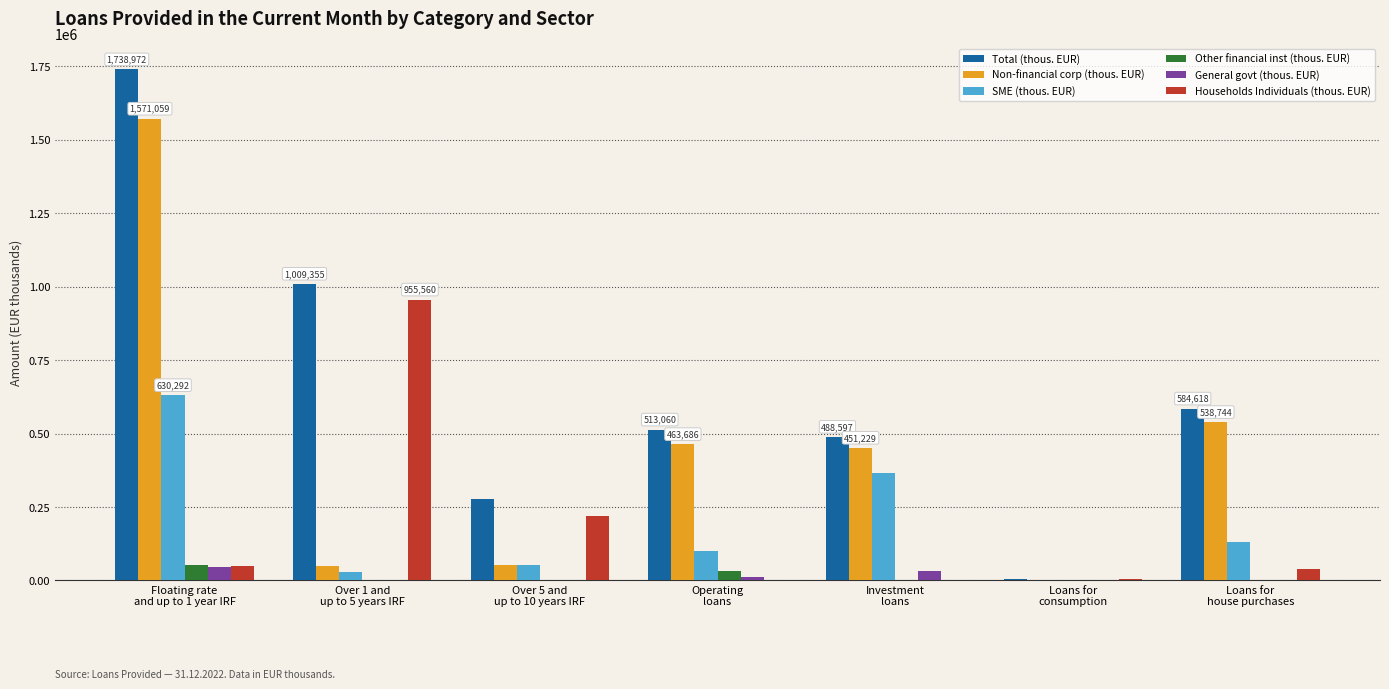

Does the chart contain stacked bars?

No